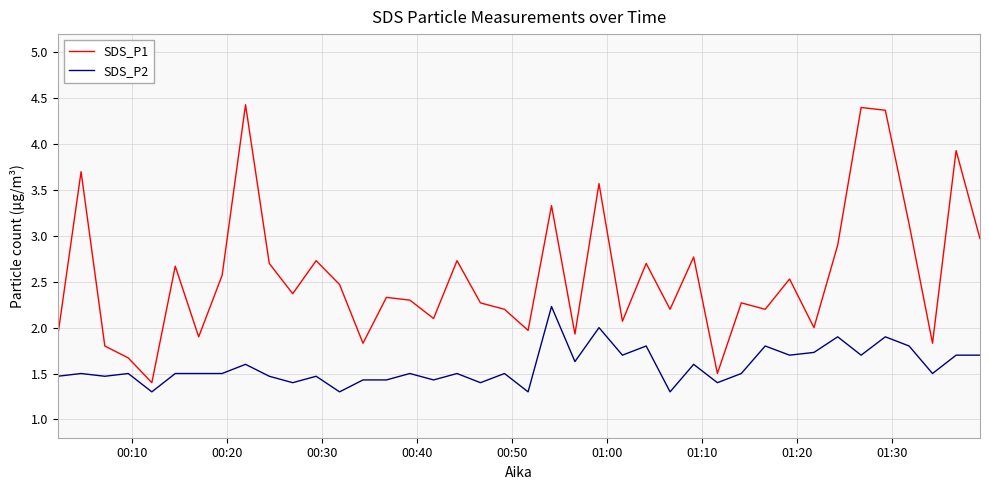

Does the chart display data point markers on the line(s)?

No